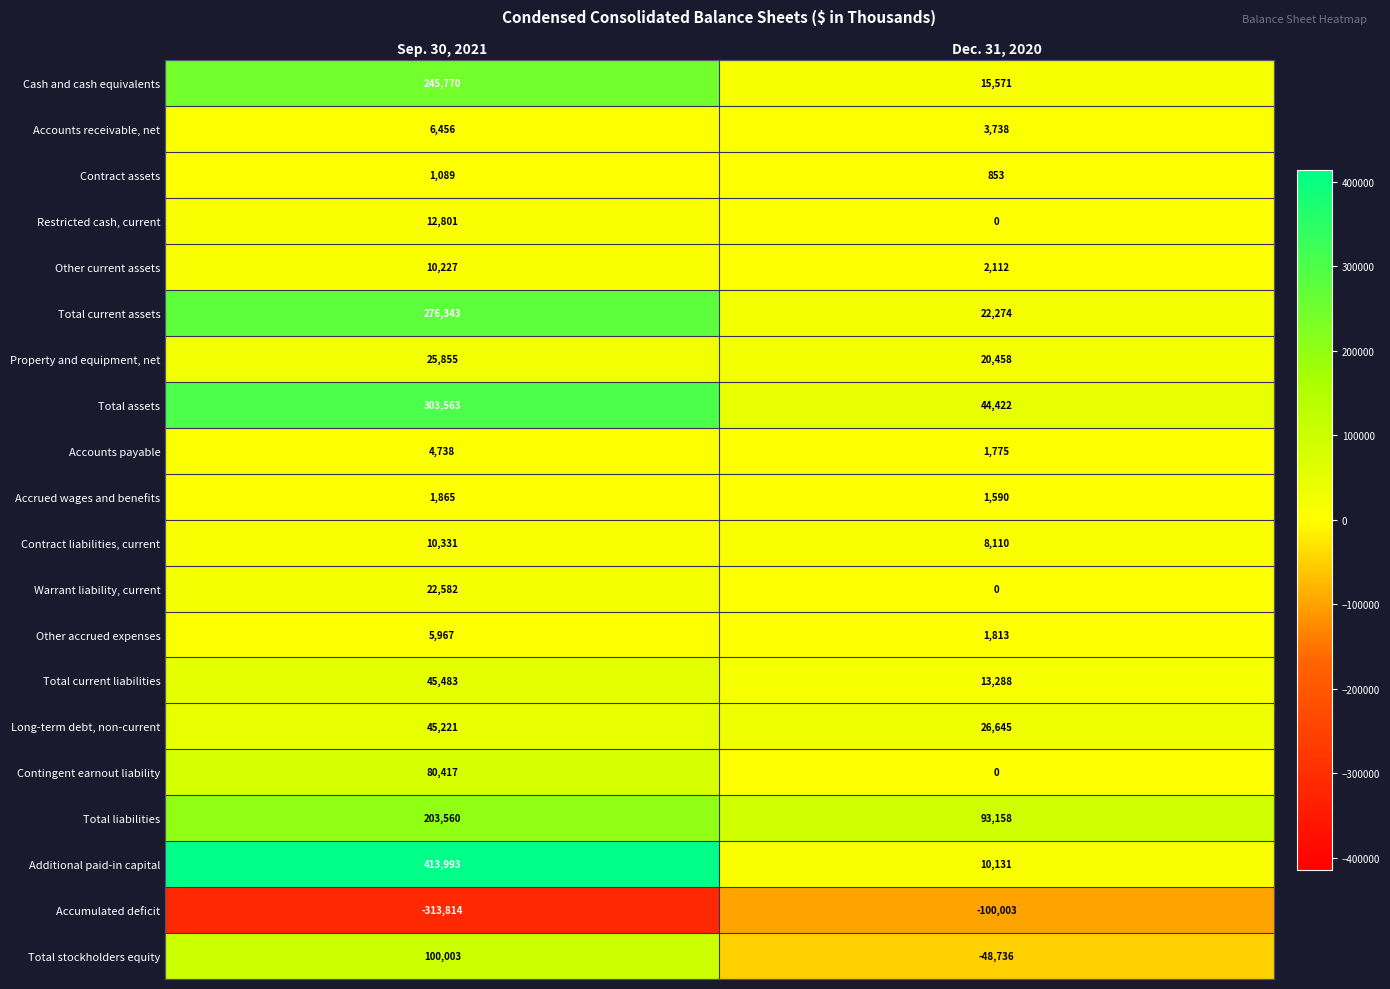

Rank the series by their maximum value, from lowest to highest.

Accumulated deficit, Contract assets, Accrued wages and benefits, Accounts payable, Other accrued expenses, Accounts receivable, net, Other current assets, Contract liabilities, current, Restricted cash, current, Warrant liability, current, Property and equipment, net, Long-term debt, non-current, Total current liabilities, Contingent earnout liability, Total stockholders equity, Total liabilities, Cash and cash equivalents, Total current assets, Total assets, Additional paid-in capital